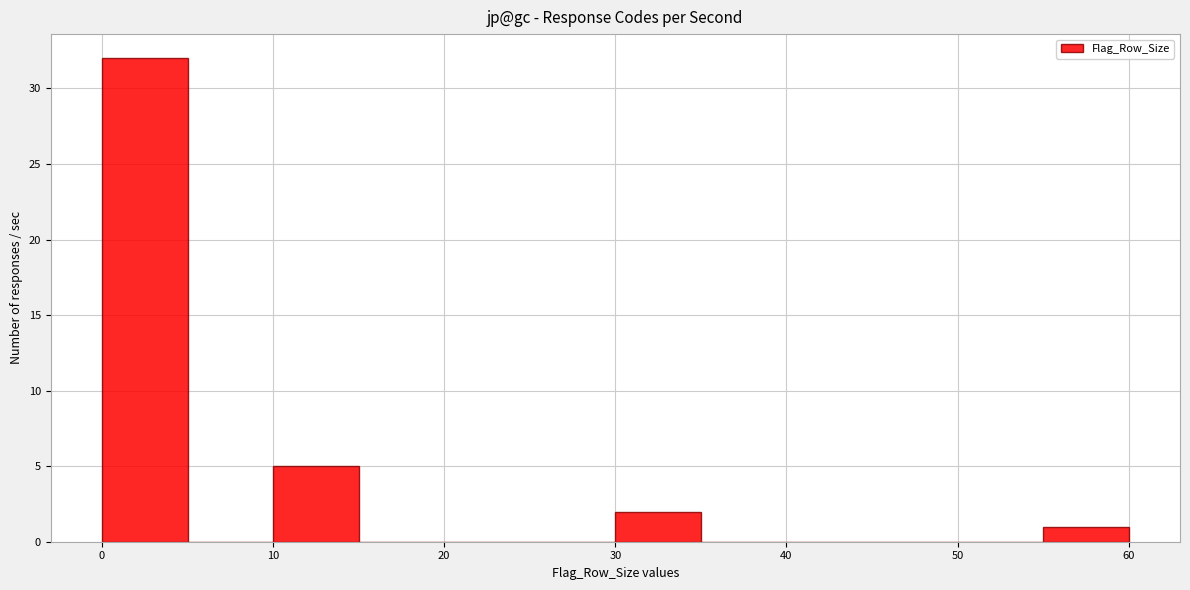

Over which range of the x-axis is the bar tallest?

0 to 5